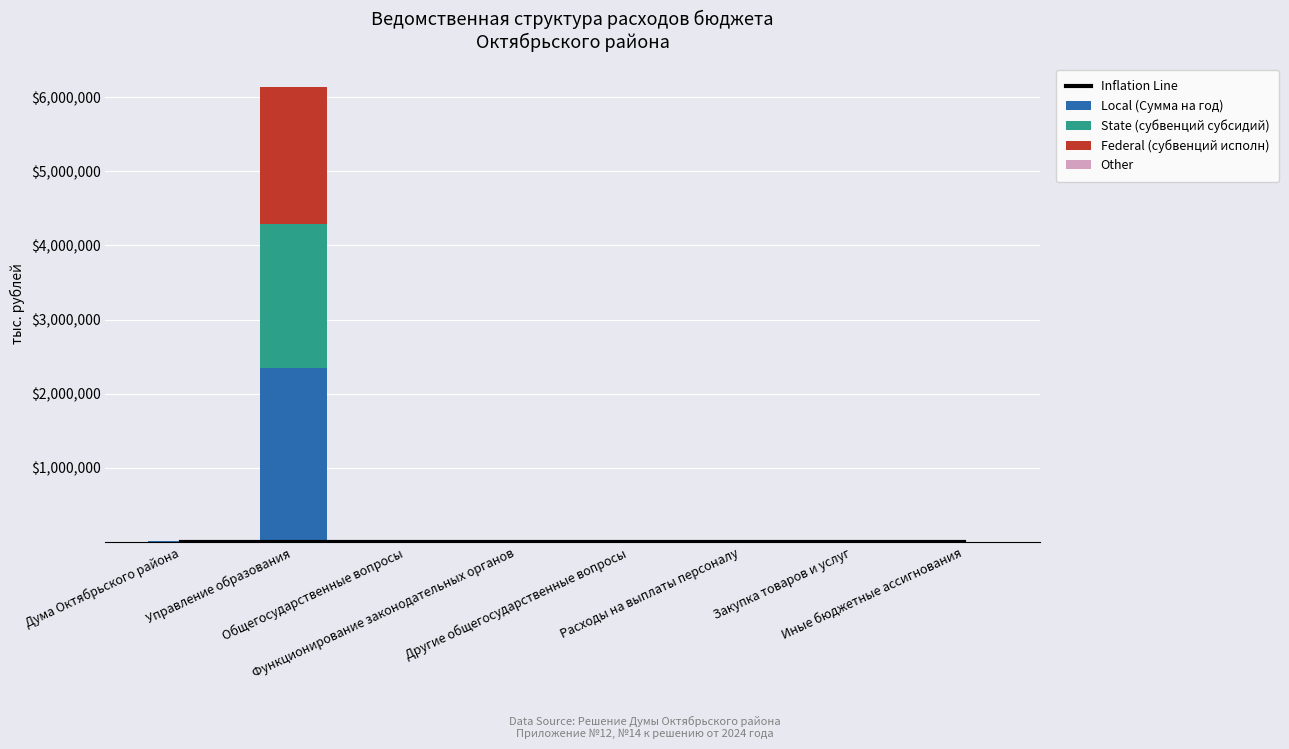

What is the label of the 5th bar from the right?

Функционирование законодательных органов